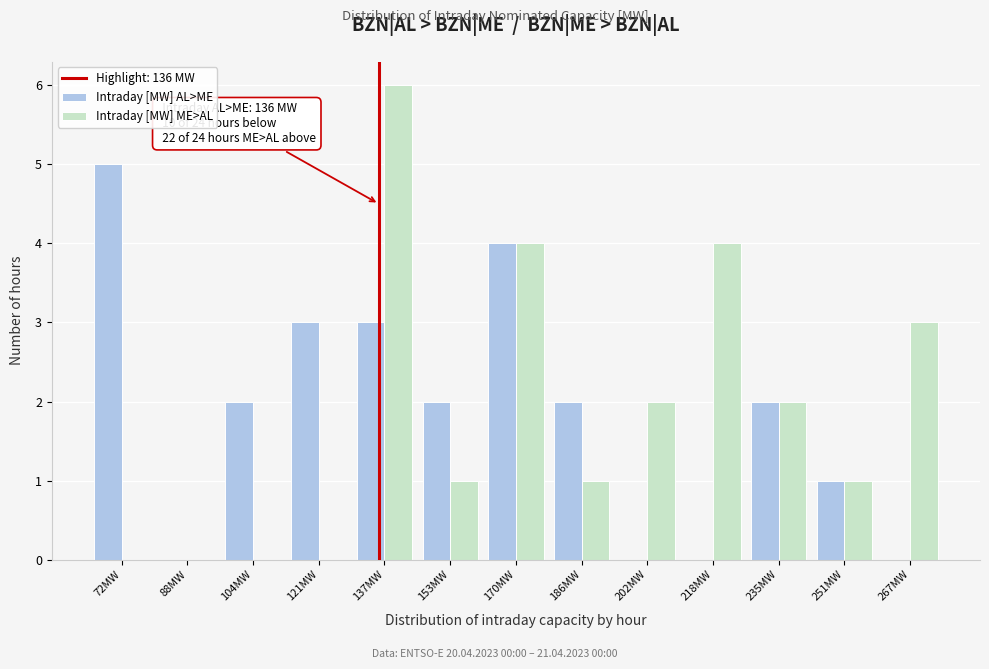

In the Intraday [MW] ME>AL series, which range on the x-axis has the tallest bar?

130 to 146